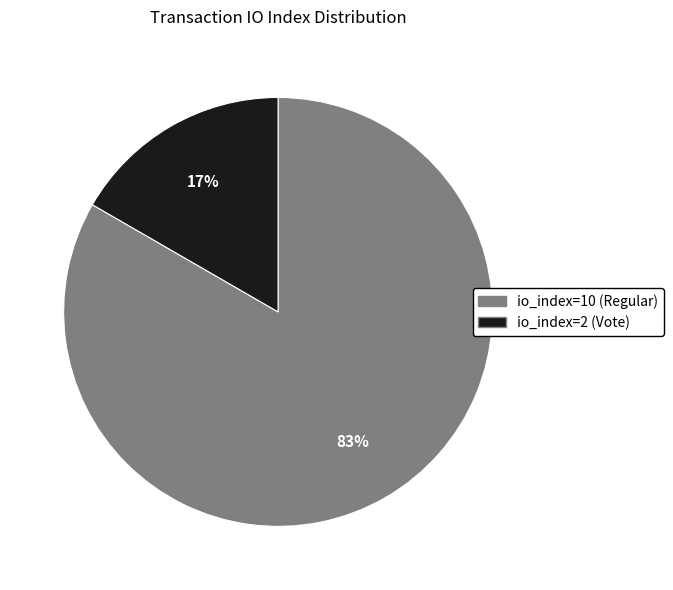

Combined, do io_index=10 (Regular) and io_index=2 (Vote) account for over 50%?

Yes